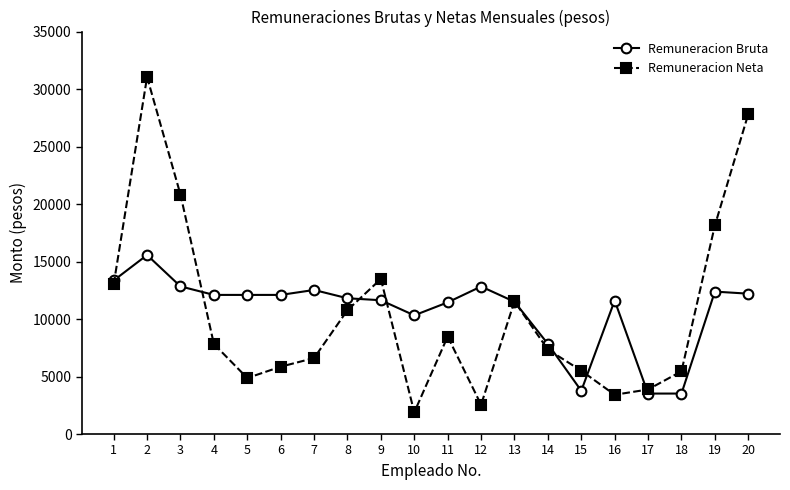

True or false: Remuneracion Neta and Remuneracion Bruta intersect in this chart.

True